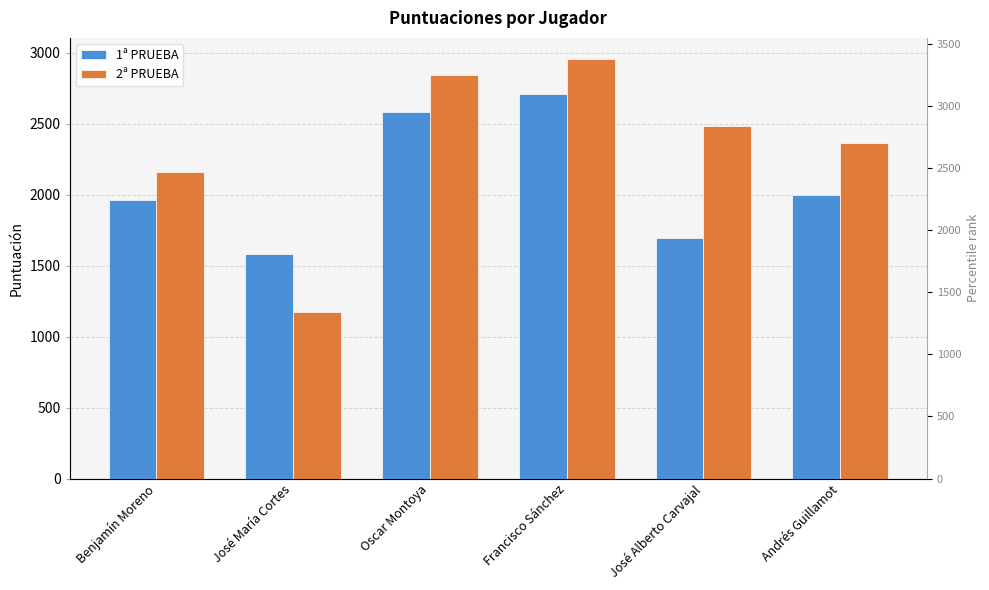

Where is 2ª PRUEBA nearest to the value 2065?

Benjamín Moreno